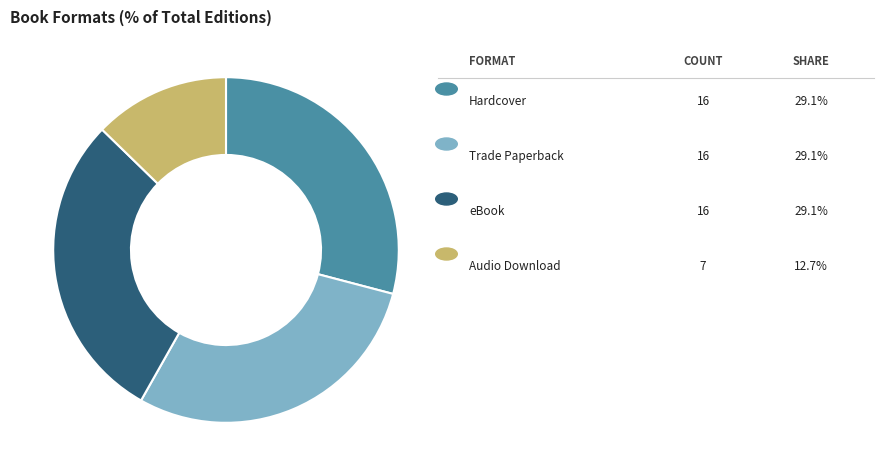

Is there any slice that represents more than half of the pie?

No